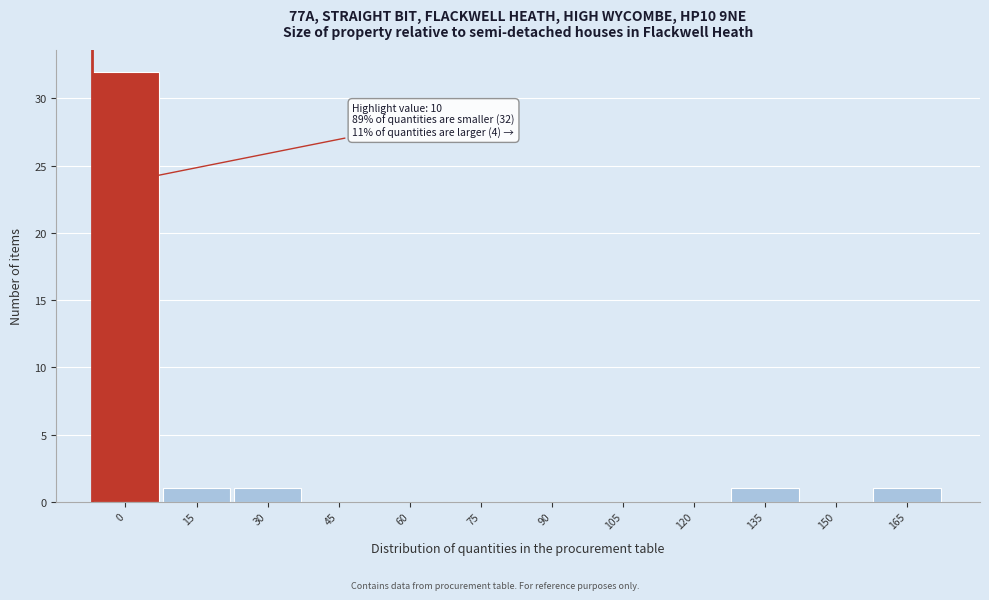

Reading right to left, what are all the values shown in this chart?

165=1	150=0	135=1	120=0	105=0	90=0	75=0	60=0	45=0	30=1	15=1	0=32